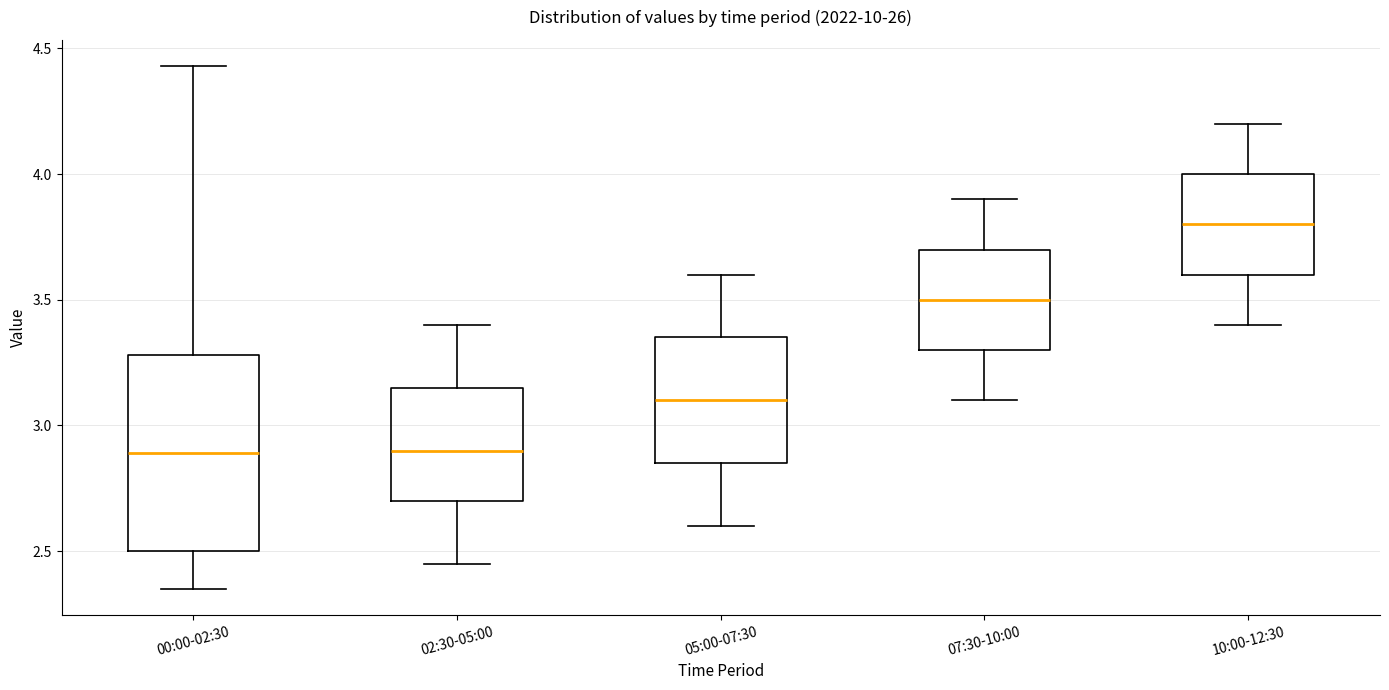

Which box is the tallest, from its lower edge to its upper edge?

00:00-02:30